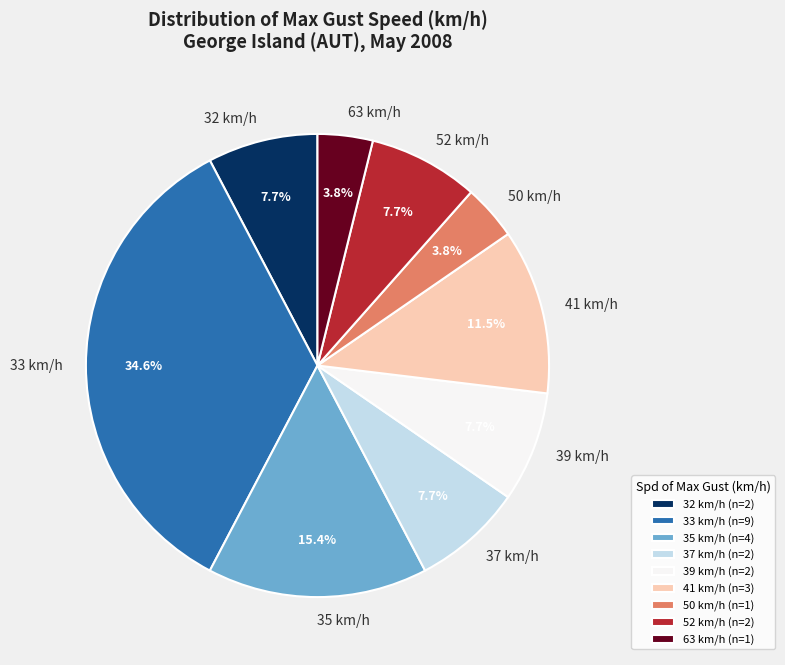

What percentage is NOT represented by 50 km/h?

96.2%